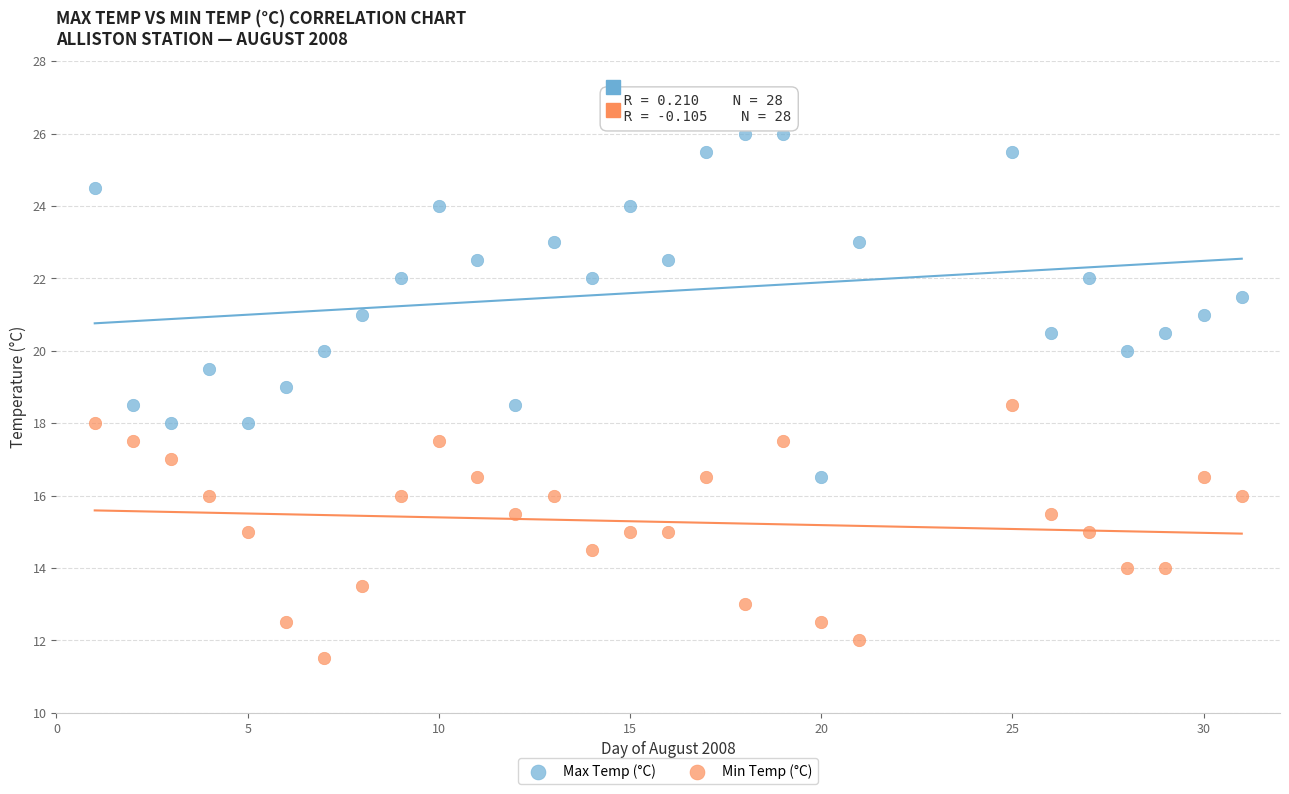

Across all data points, what is the range of X values (max minus min)?

30.0